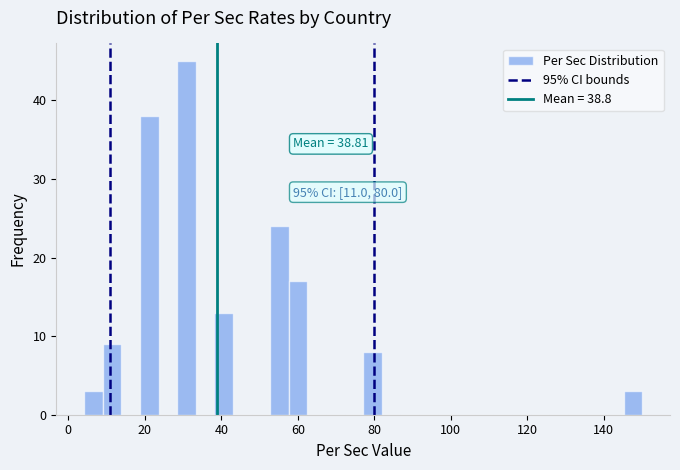

Read against the x-axis, roughly where is the centre of the tallest bar?

30